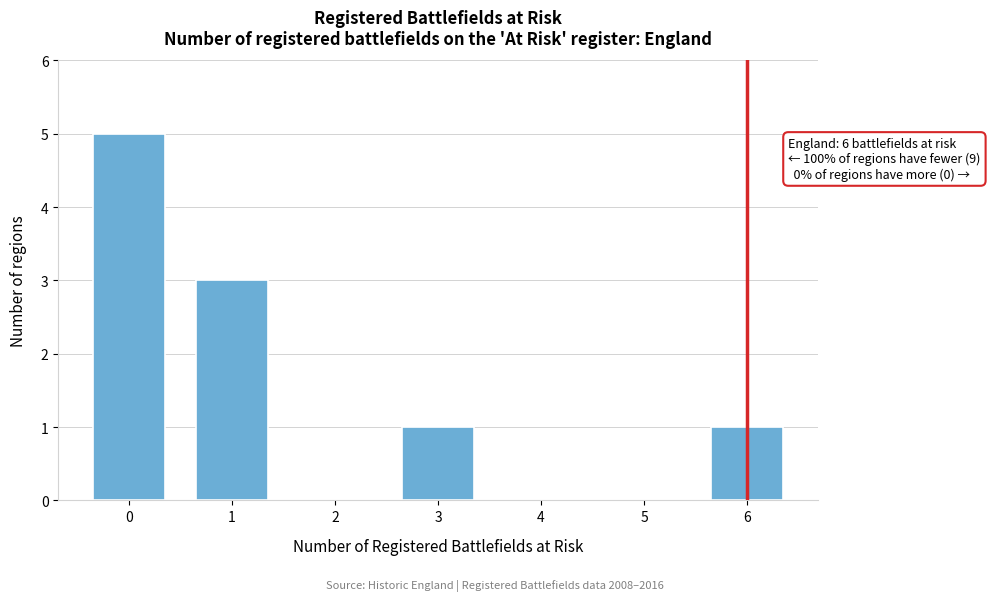

Reading right to left, extract all data points from this chart.

1	1	3	5